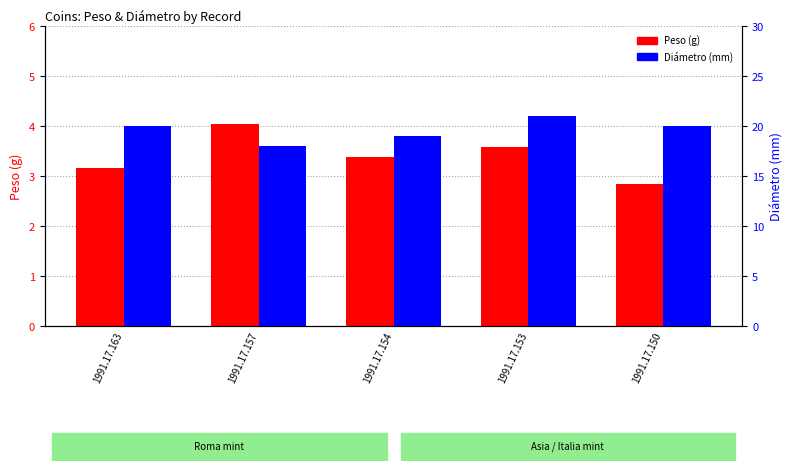

What is the minimum value for Diámetro (mm)?

18.0